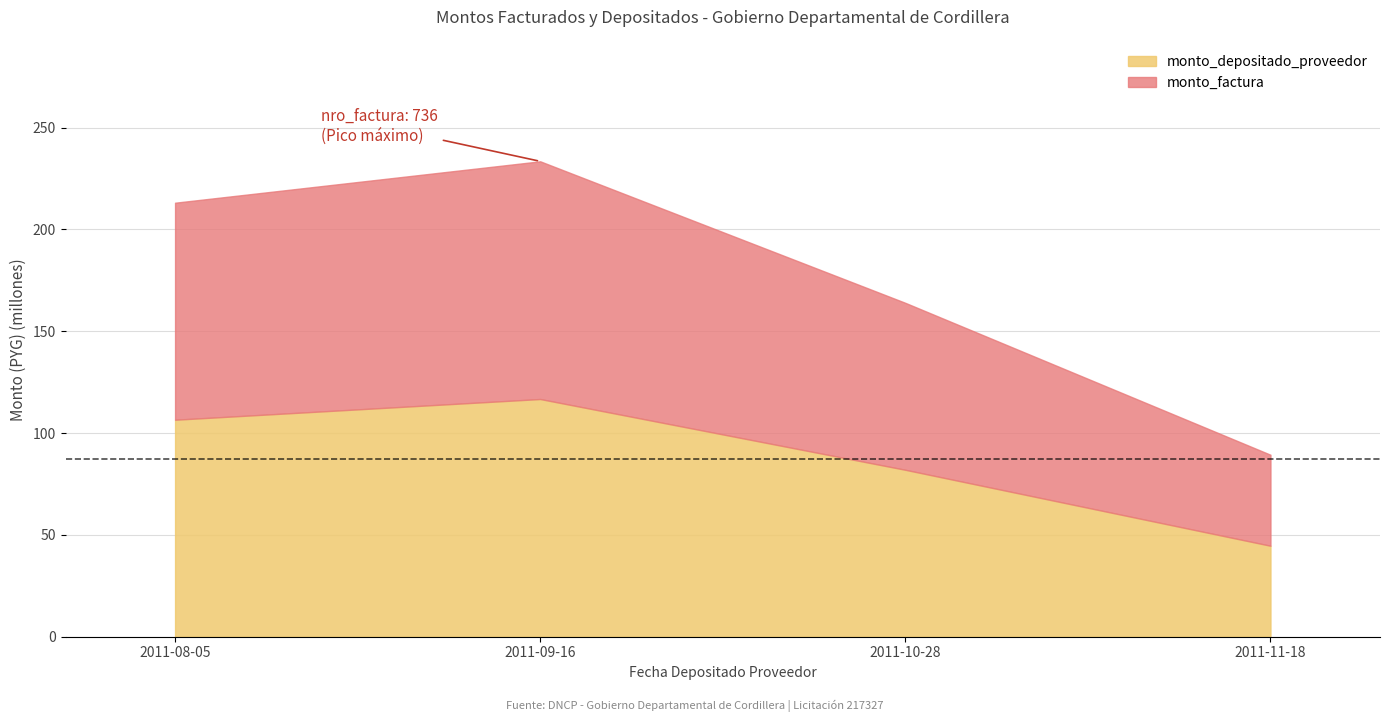

Which category has the lowest value in the monto_depositado_proveedor series?

2011-11-18